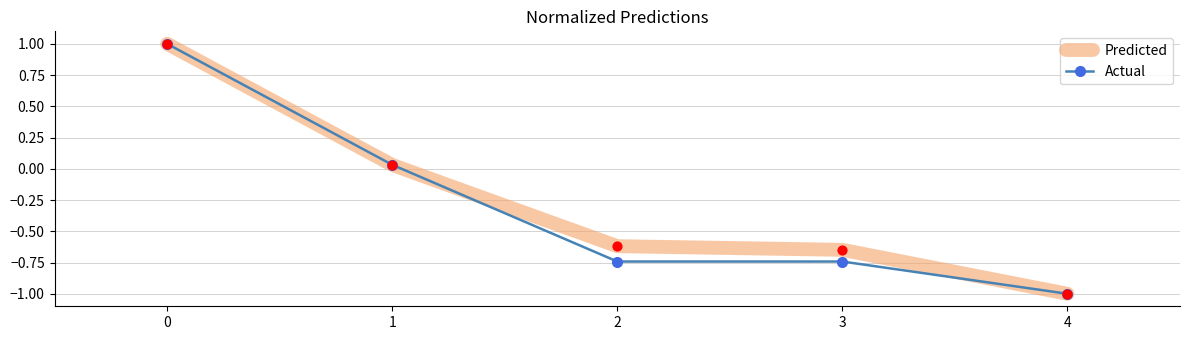

At how many categories does at least one series exceed 0?

2